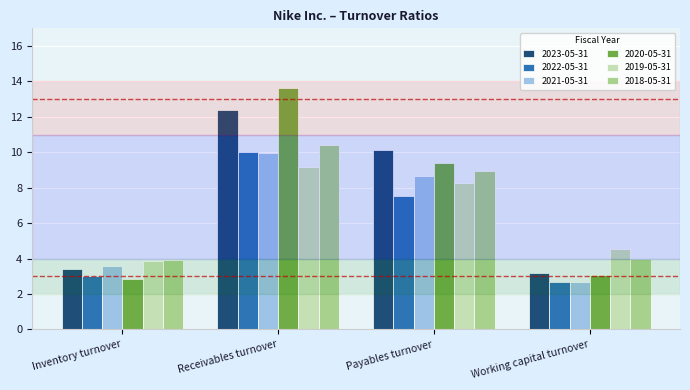

List the labels in order of 2021-05-31 value, smallest first.

Working capital turnover, Inventory turnover, Payables turnover, Receivables turnover